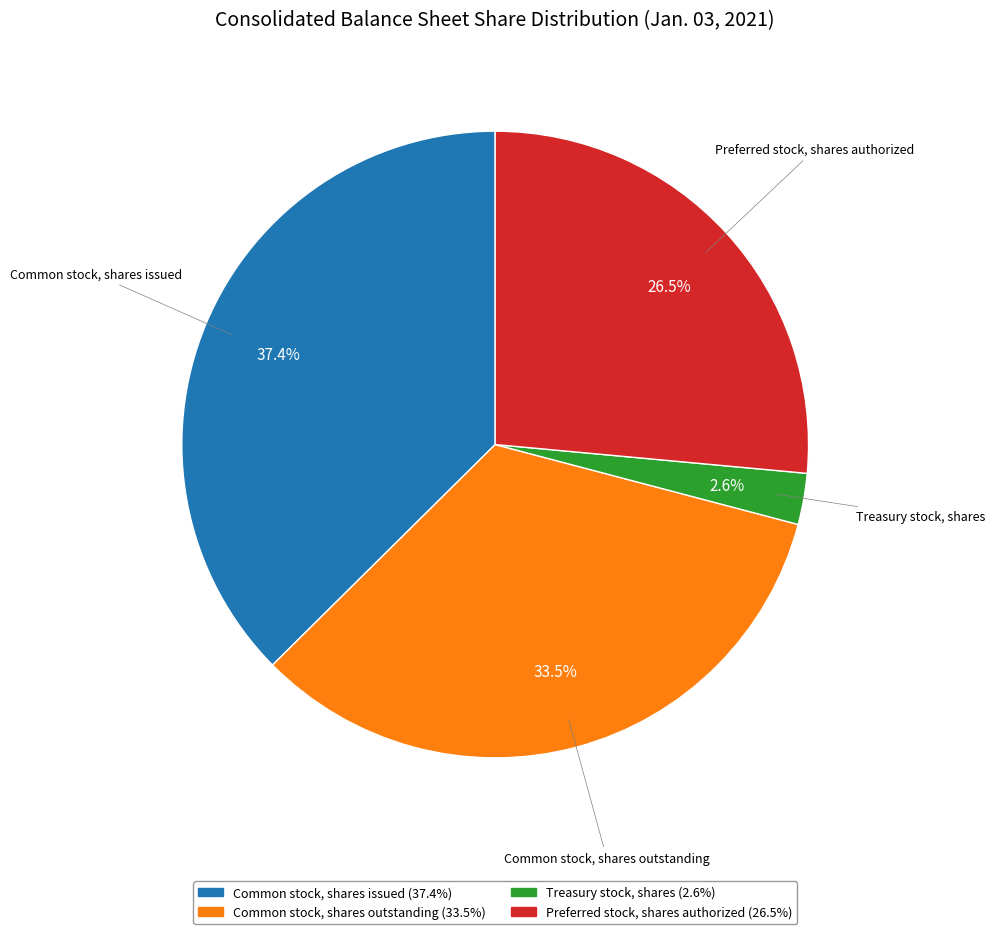

To the nearest percent, what is the combined percentage of Preferred stock, shares authorized and Common stock, shares issued?

64%